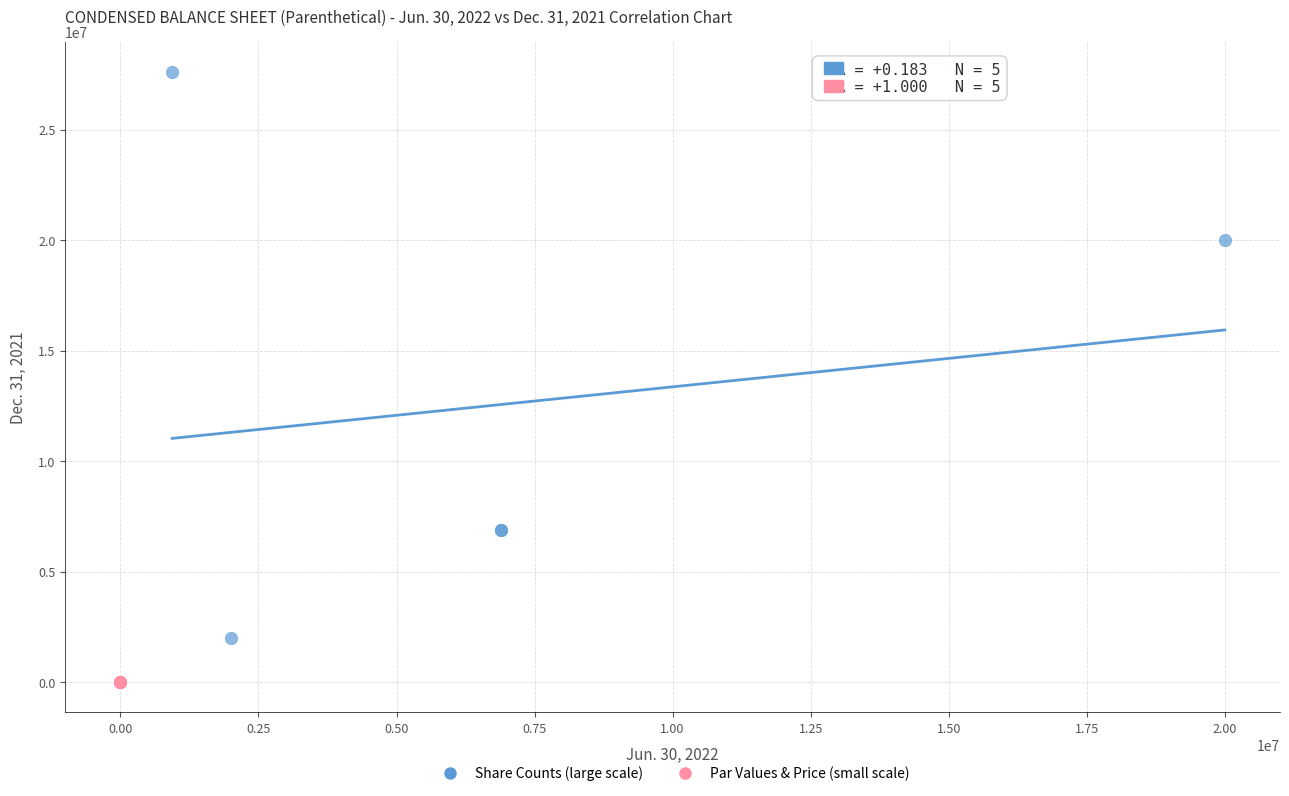

Which series reaches the maximum Y coordinate?

Share Counts (large scale)